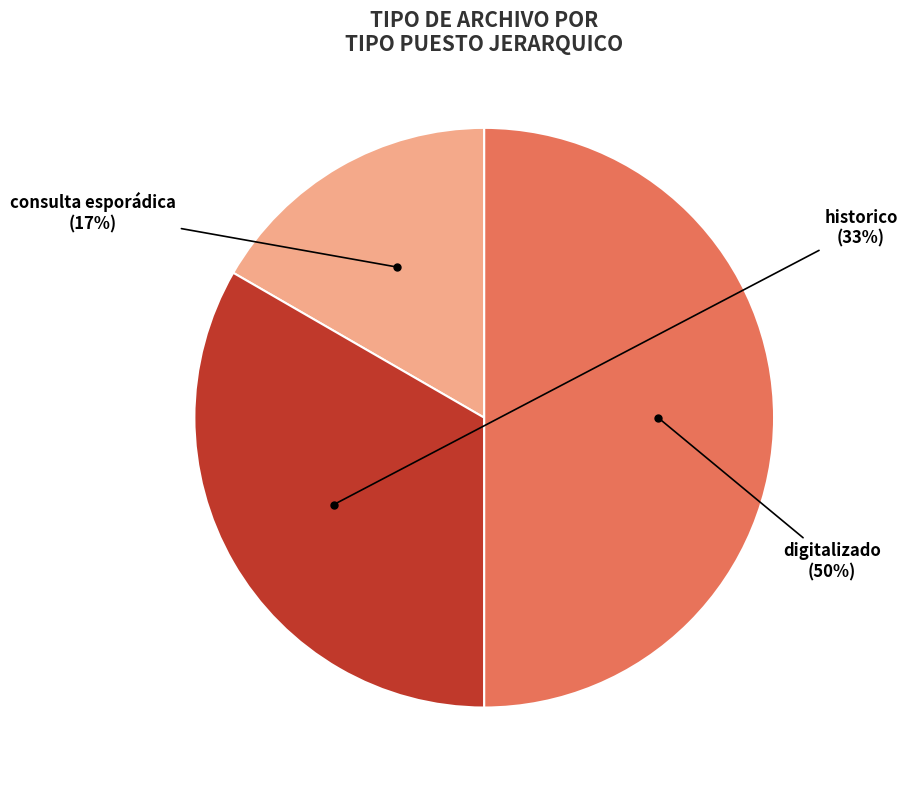

Which category has the biggest portion of the pie?

digitalizado